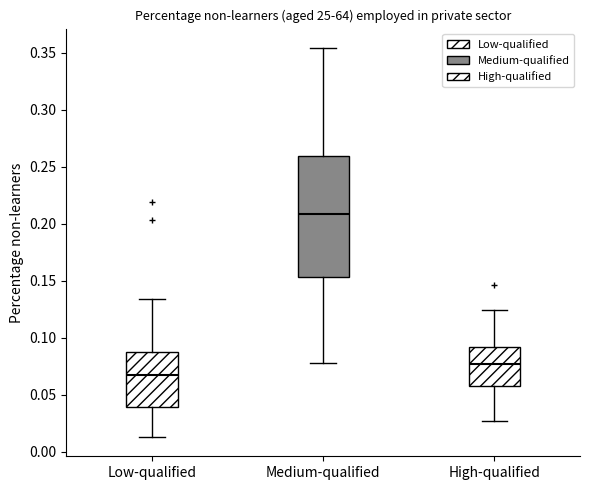

Where is the upper edge of the box for High-qualified on the y-axis? The values are not printed on the chart, so give them approximately, as read against the axis.

0.090